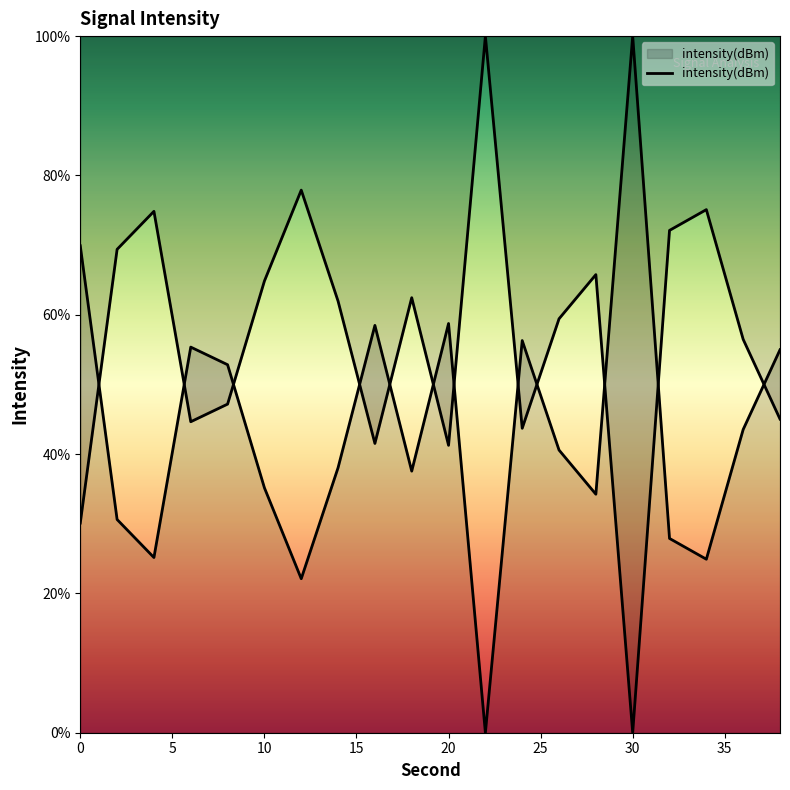

The value at 14 is 38.0. True or false?

True